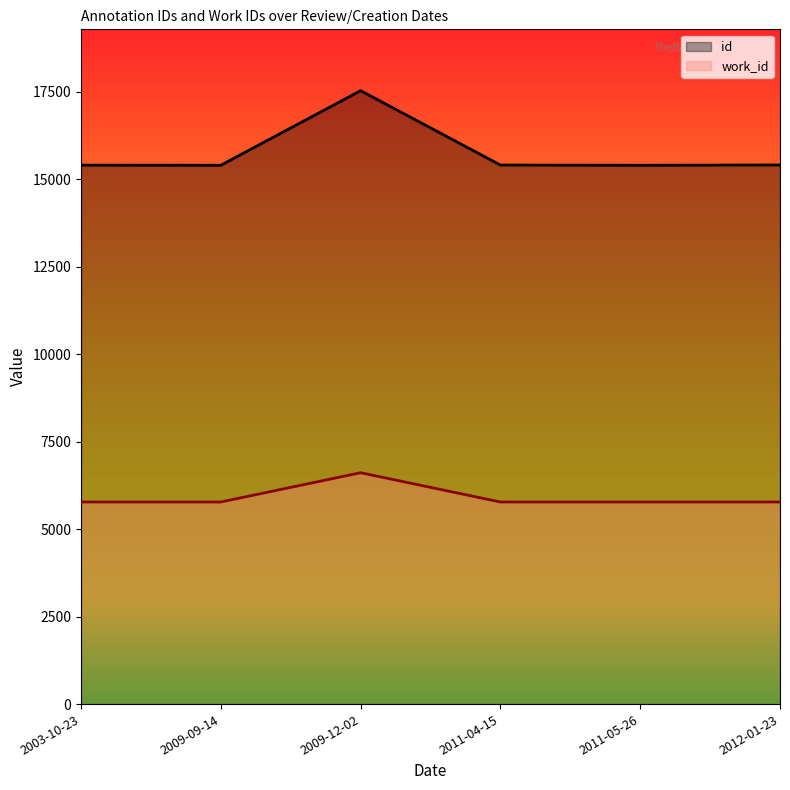

What is the minimum value shown in the chart?

5775